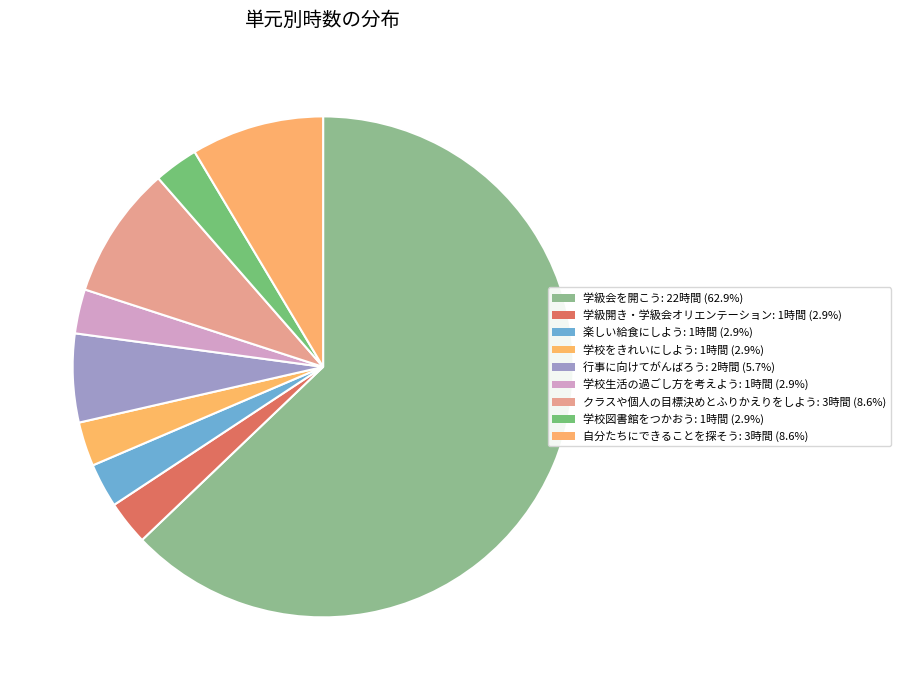

Count the number of slices in the pie.

9